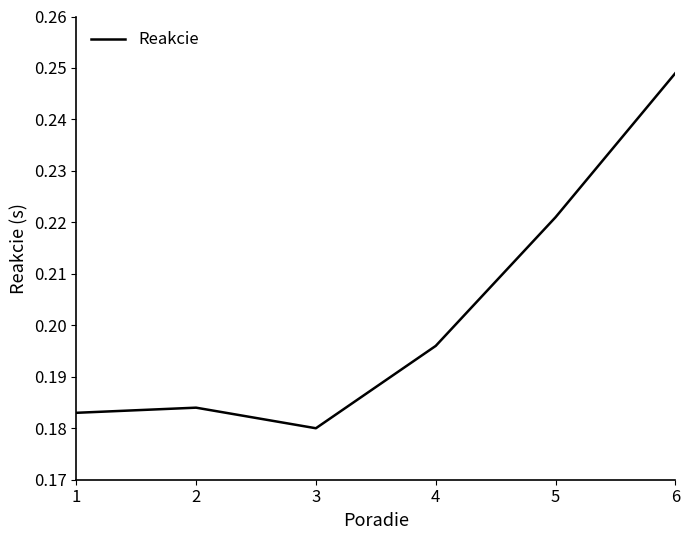

List the labels in order of value, smallest first.

3, 1, 2, 4, 5, 6